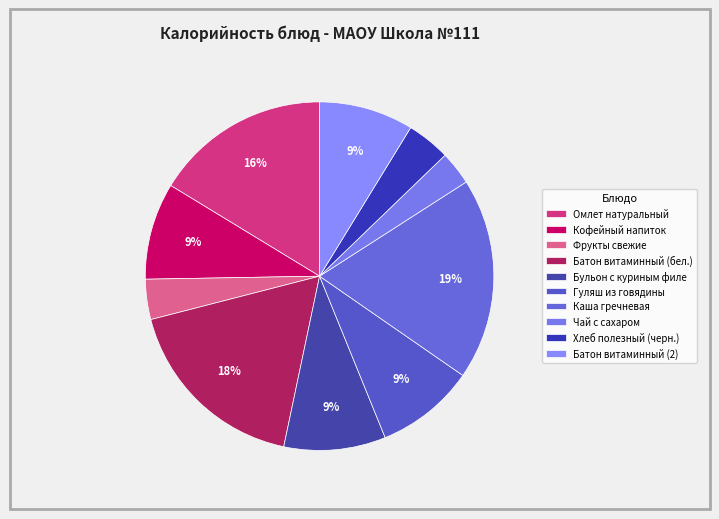

True or false: Омлет натуральный accounts for 16% of the total.

True